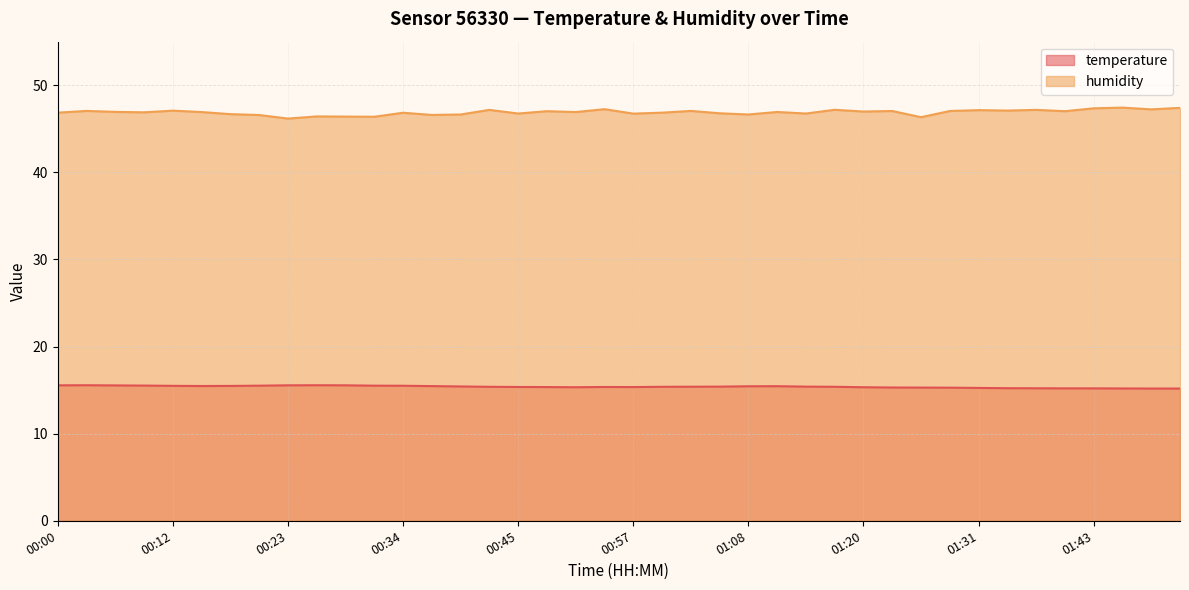

How many lines are shown in the chart?

2